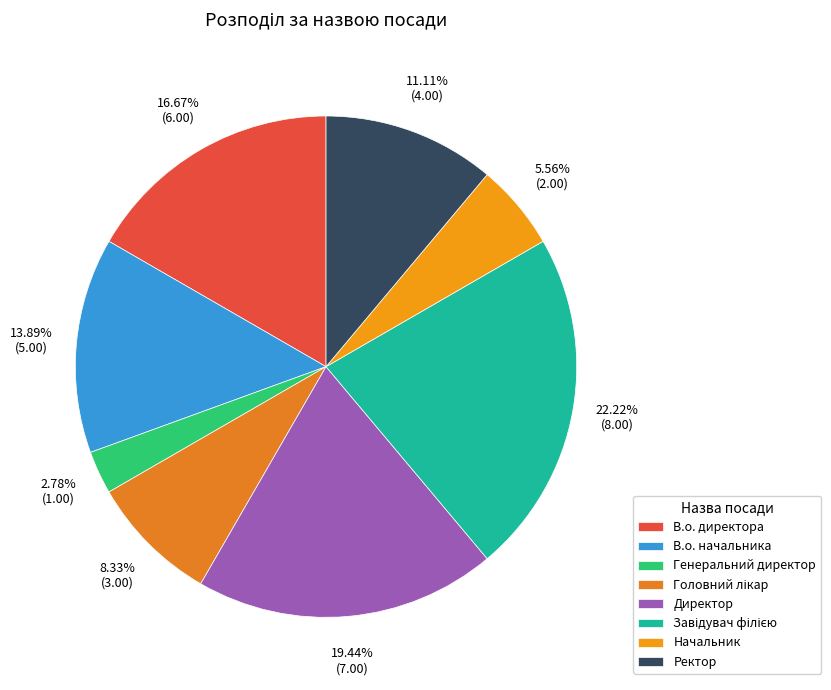

Which category has the smallest portion of the pie?

Генеральний директор